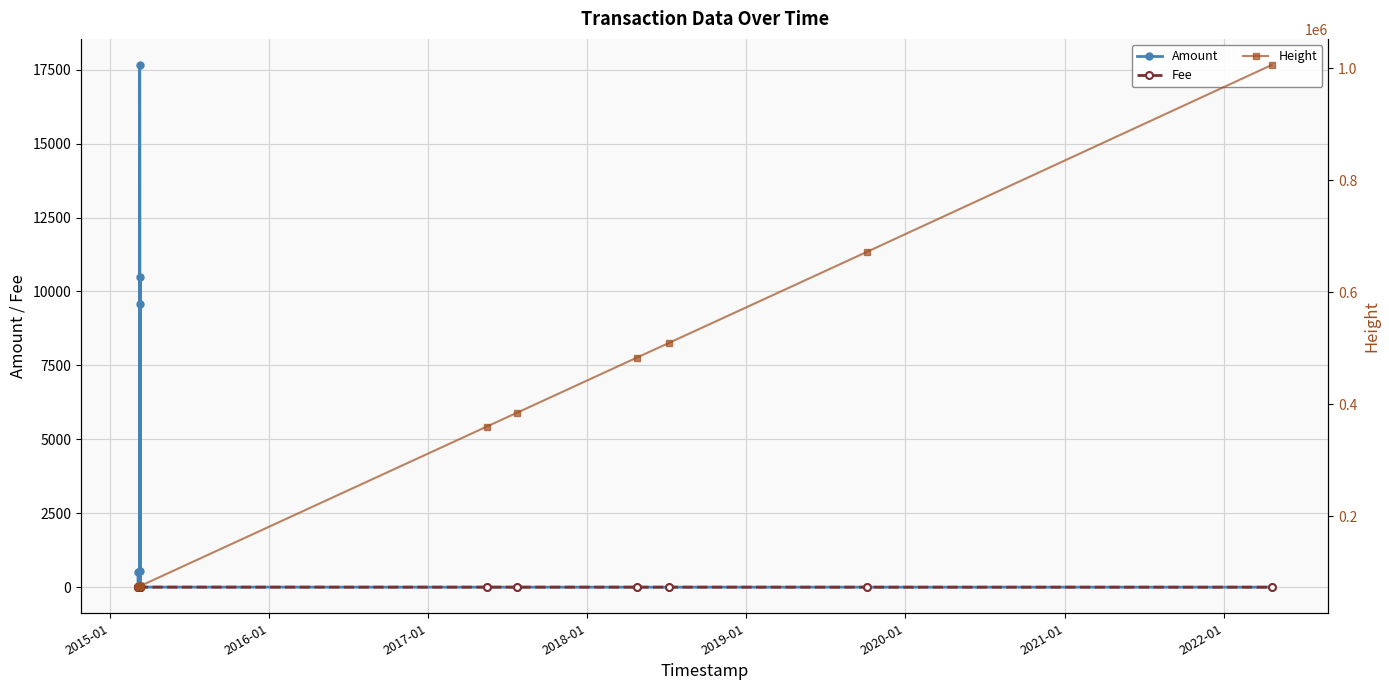

What is the value of the Amount point at the 8th from the left?

17660.0